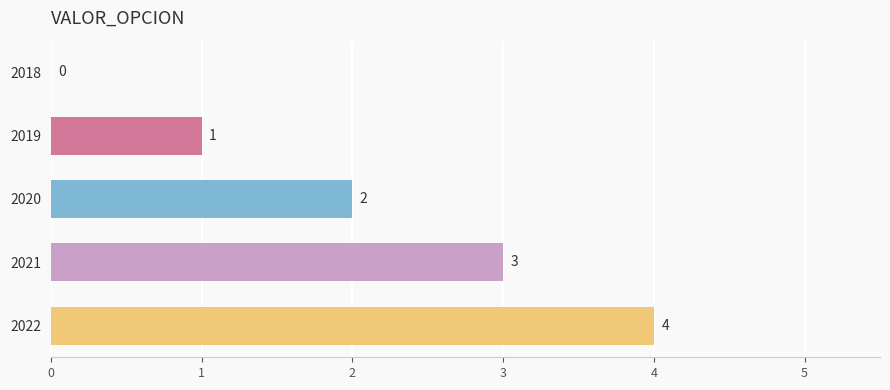

Where is the data nearest to the value 2?

2020